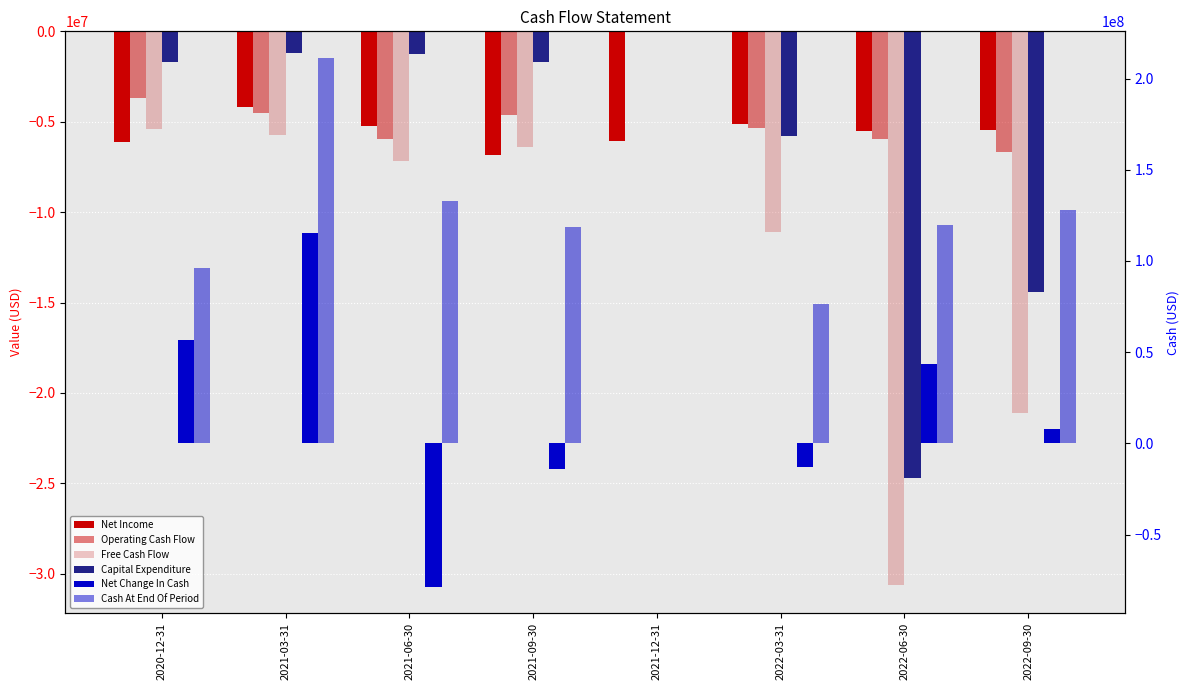

Reading left to right, list all the values displayed in this chart.

Net Income: 2020-12-31=-6116895	2021-03-31=-4158891	2021-06-30=-5230737	2021-09-30=-6864839	2021-12-31=-6068121	2022-03-31=-5111726	2022-06-30=-5536042	2022-09-30=-5440127
Operating Cash Flow: 2020-12-31=-3703364	2021-03-31=-4518394	2021-06-30=-5939439	2021-09-30=-4653459	2021-12-31=0	2022-03-31=-5326414	2022-06-30=-5929994	2022-09-30=-6696483
Free Cash Flow: 2020-12-31=-5388307	2021-03-31=-5726577	2021-06-30=-7169167	2021-09-30=-6375918	2021-12-31=0	2022-03-31=-11088557	2022-06-30=-30640555	2022-09-30=-21106775
Capital Expenditure: 2020-12-31=-1684943	2021-03-31=-1208183	2021-06-30=-1229728	2021-09-30=-1722459	2021-12-31=0	2022-03-31=-5762143	2022-06-30=-24710561	2022-09-30=-14410292
Net Change In Cash: 2020-12-31=56761794	2021-03-31=115148274	2021-06-30=-78554083	2021-09-30=-14165698	2021-12-31=0	2022-03-31=-12945195	2022-06-30=43379096	2022-09-30=8119731
Cash At End Of Period: 2020-12-31=96251160	2021-03-31=211399434	2021-06-30=132845351	2021-09-30=118679653	2021-12-31=0	2022-03-31=76509793	2022-06-30=119888889	2022-09-30=128008620